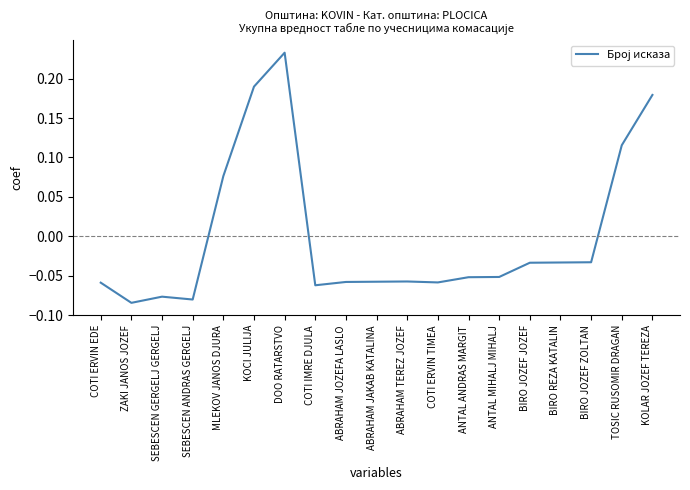

What is the difference between the maximum and minimum values?

0.3